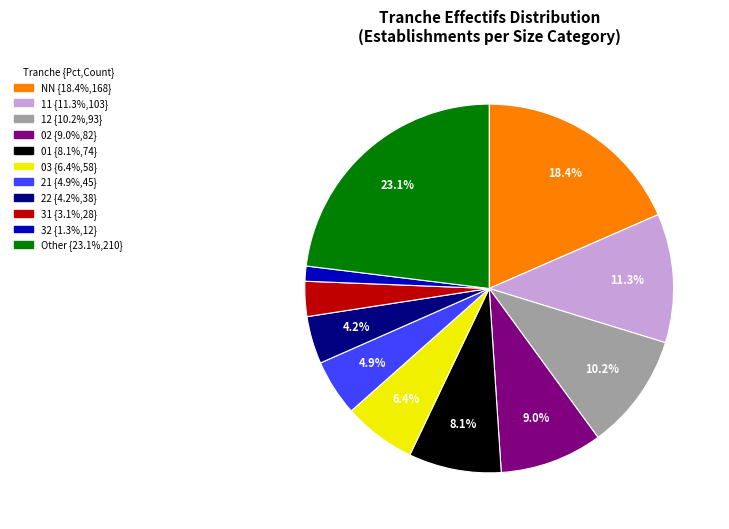

Approximately how many times larger is the value at 22 compared to 11?

0.4